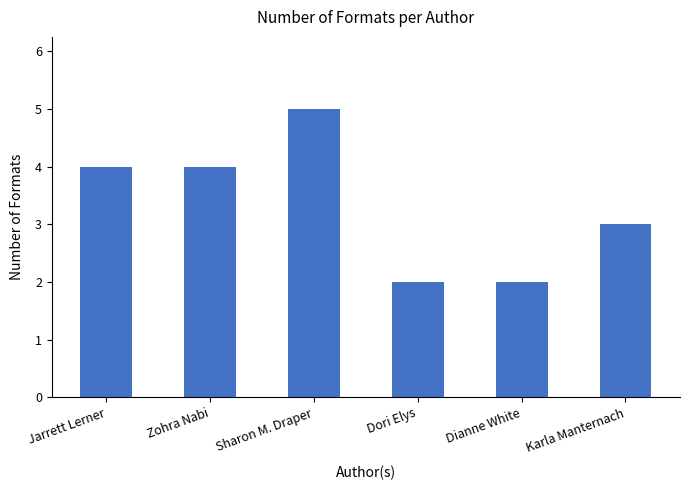

What is the value of the 4th bar from the left?

2